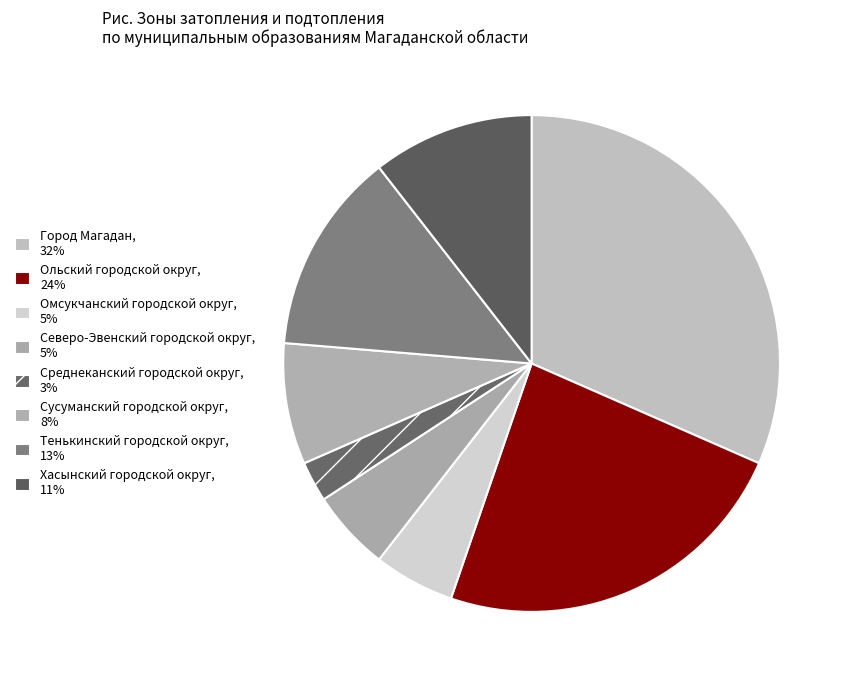

The Хасынский городской округ slice represents 11% of the pie. True or false?

True